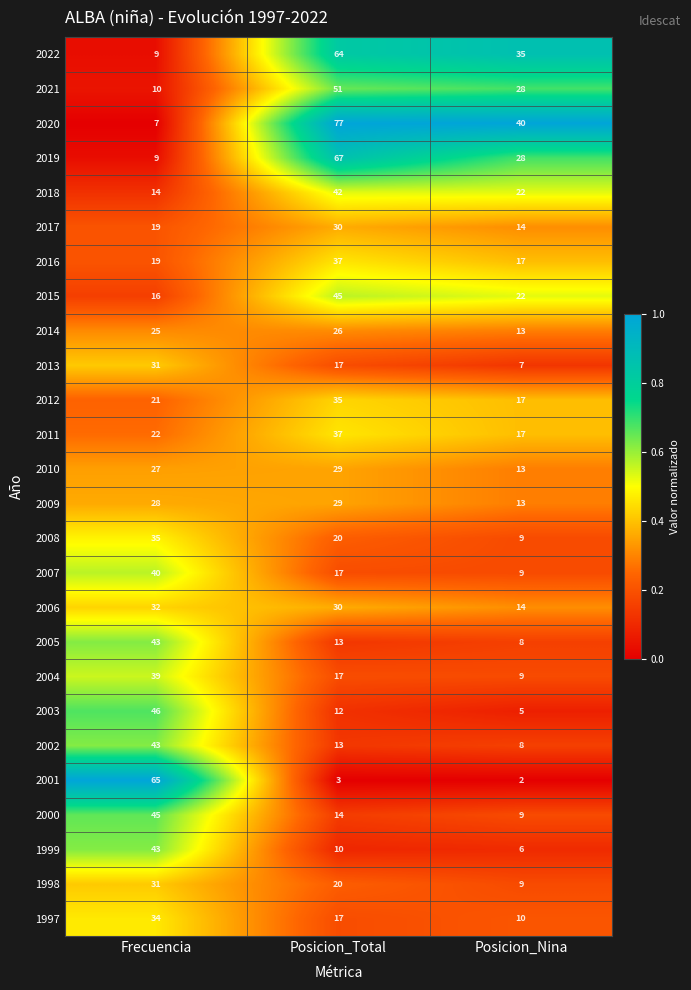

Where does the 2022 series first go above 35?

Posicion_Total